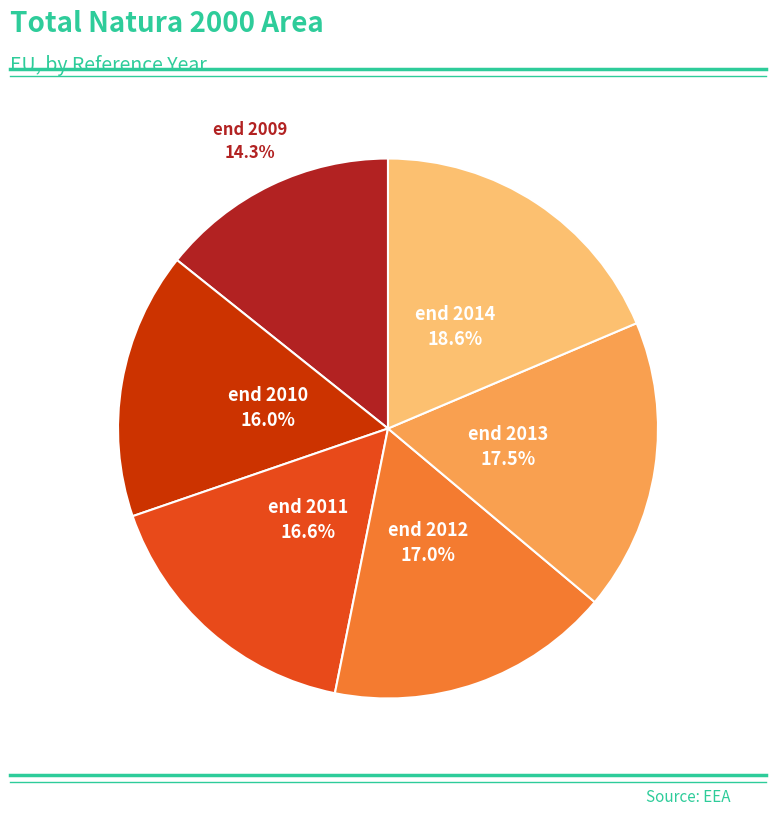

Is there a majority slice in this chart?

No